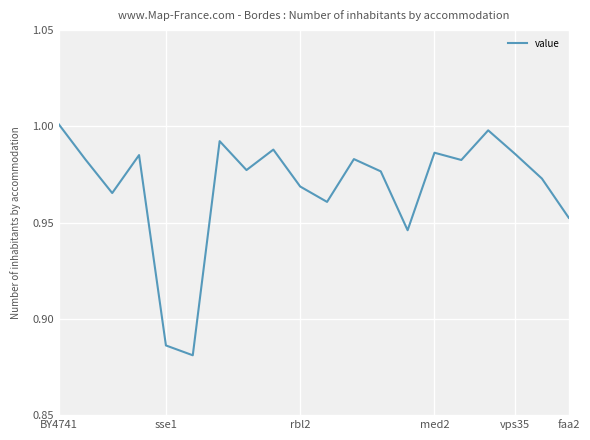

What is the difference between the second highest and second lowest values?

0.1